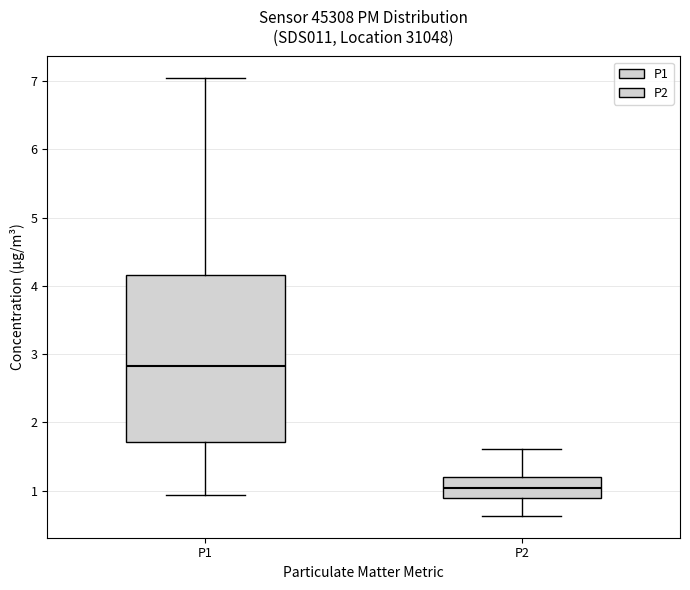

Reading left to right, read every box against the y-axis: the position of its median line, the range the box covers, and the ends of its whiskers. The values are not printed on the chart, so give them approximately, as read against the axis.

P1: median 2.8, box 1.7 to 4.2, whiskers 0.9 to 7.0
P2: median 1.0, box 0.9 to 1.2, whiskers 0.6 to 1.6